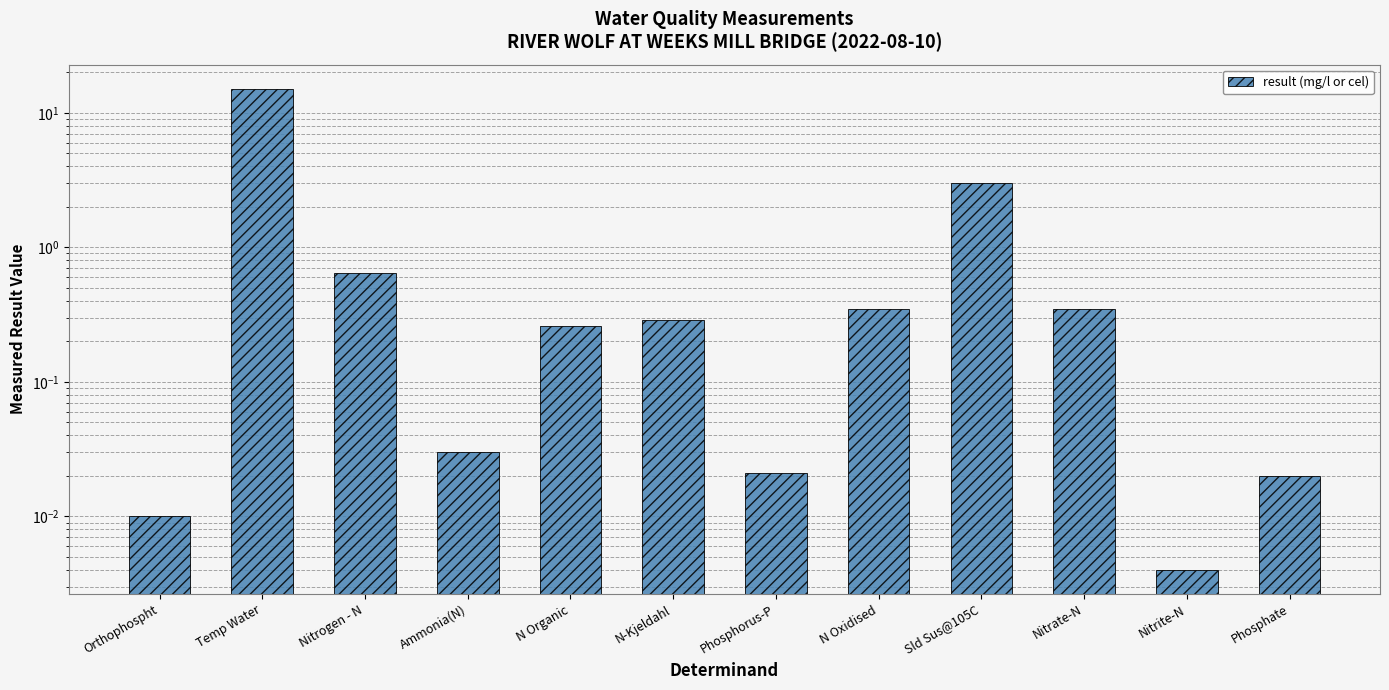

At which label is the value closest to 7?

Sld Sus@105C